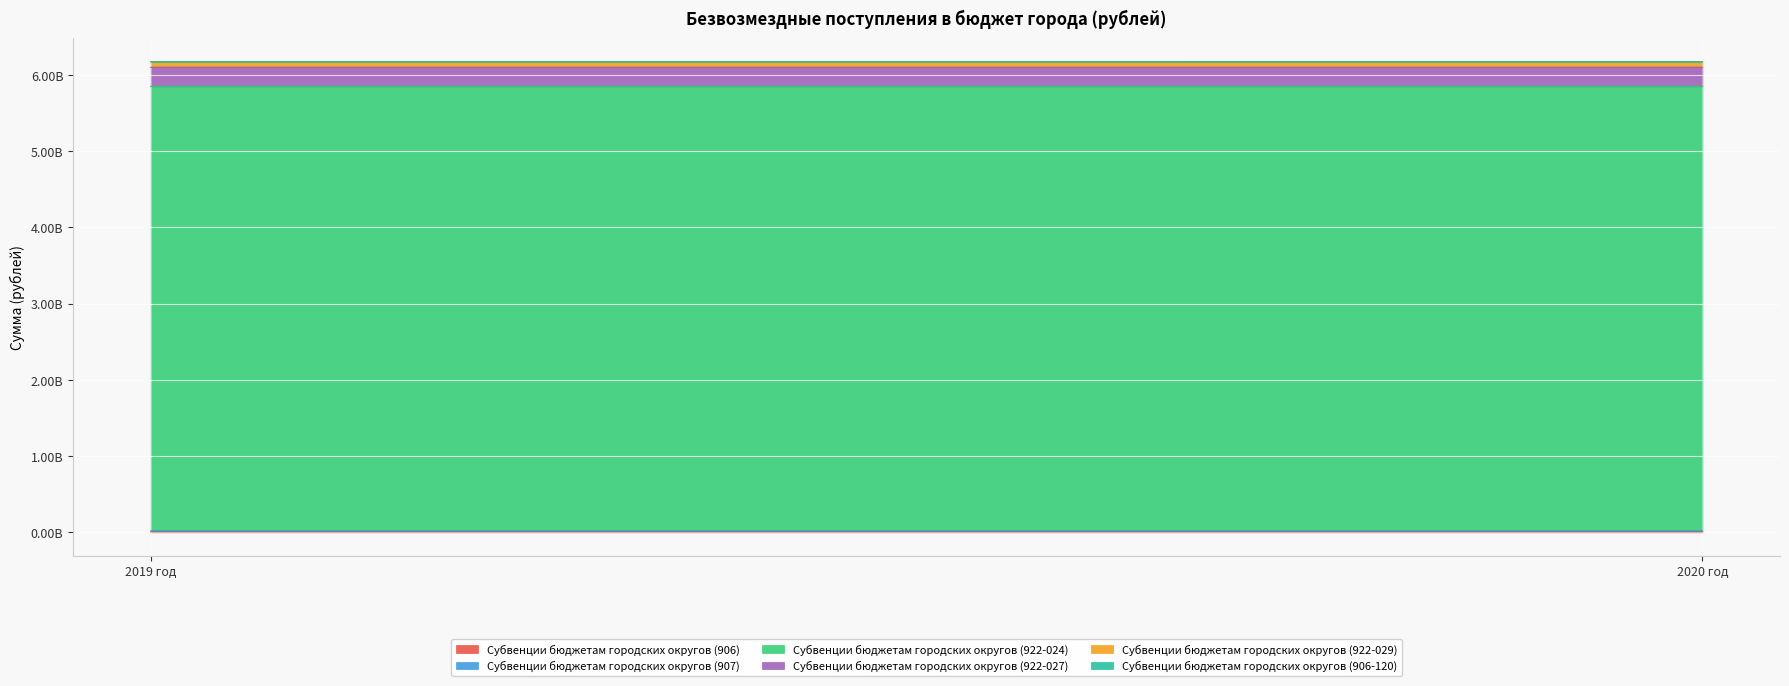

At which category does the chart reach its peak across all series?

2019 год